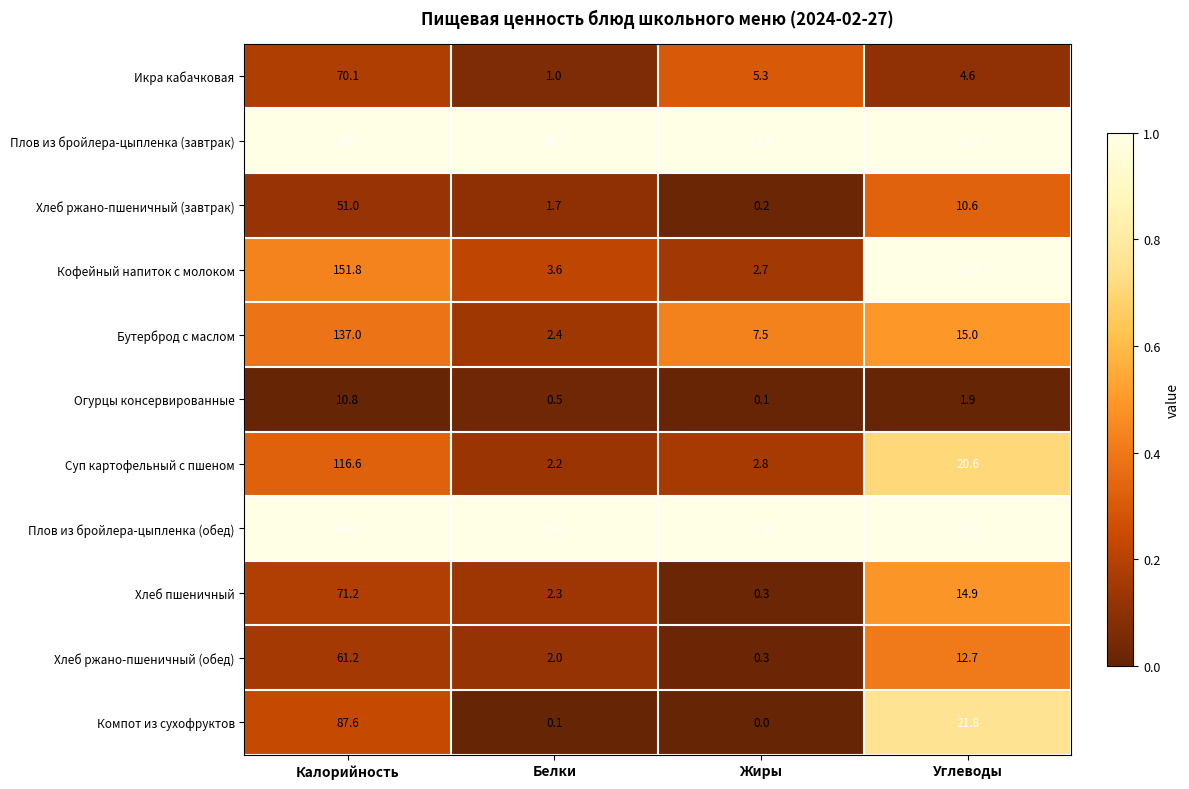

What is the difference between the highest and lowest values at Белки?

16.0